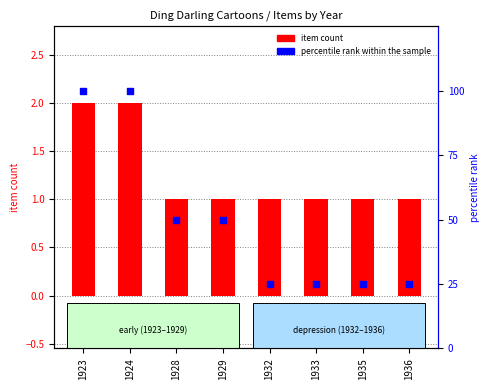

What is the total value across all series at 1936?

26